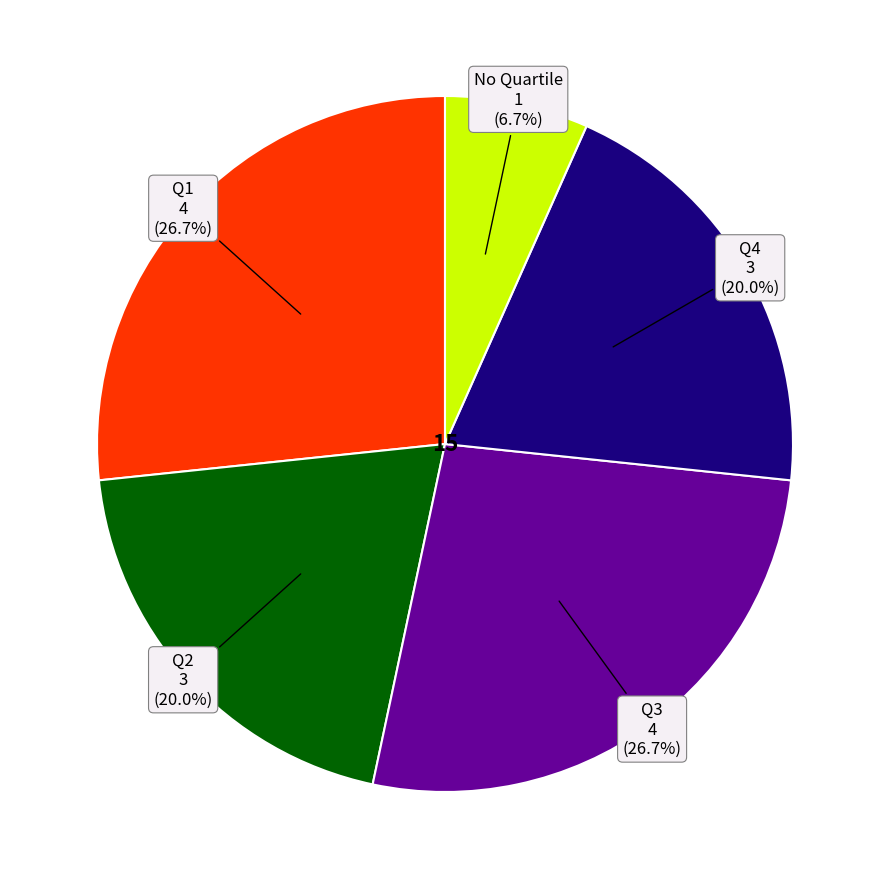

Is there any slice that represents more than half of the pie?

No